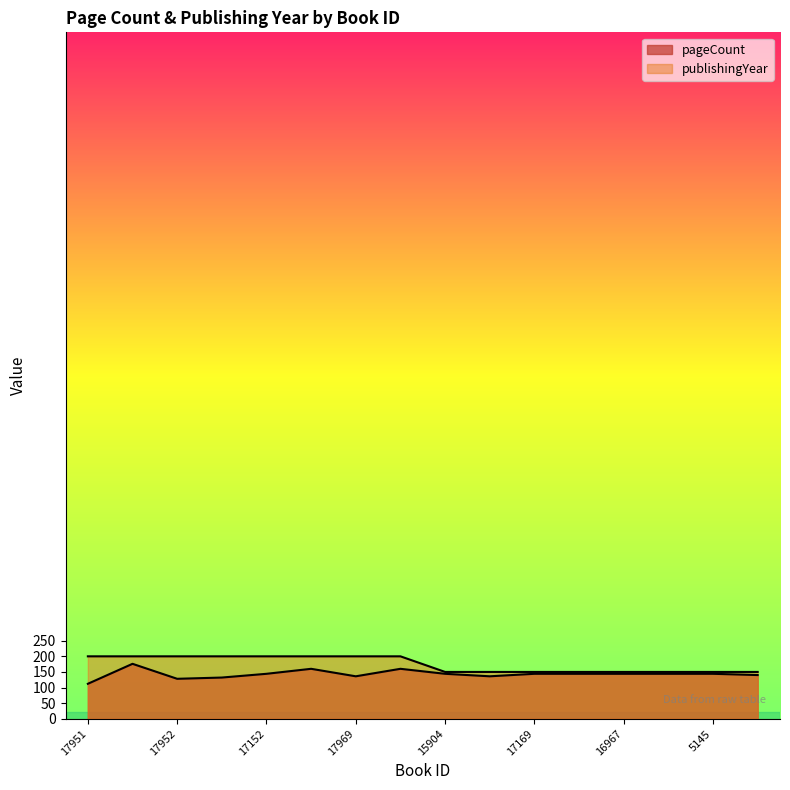

What is the difference between the second highest and minimum values in the publishingYear series?

50